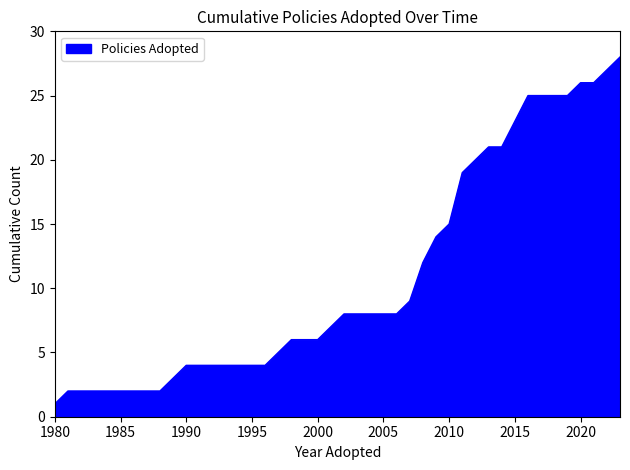

What is the difference between the maximum and second lowest values?

26